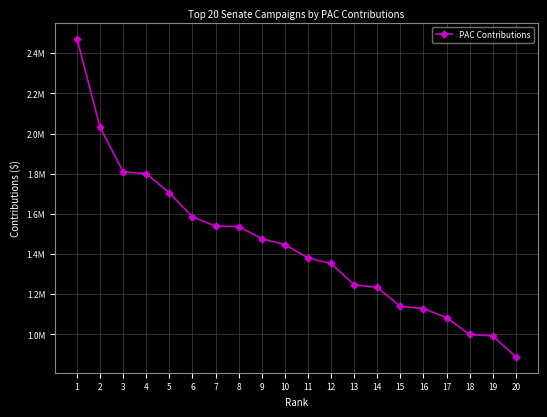

What is the ratio of the value at 6 to the value at 13?

1.3